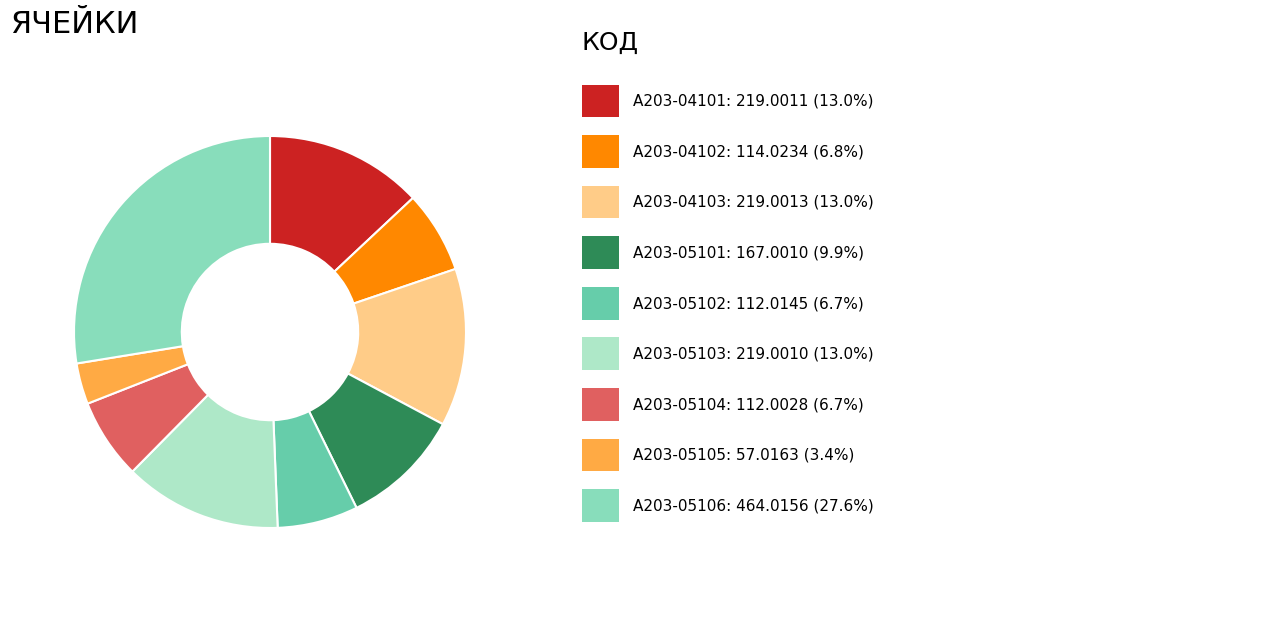

Is there a majority slice in this chart?

No